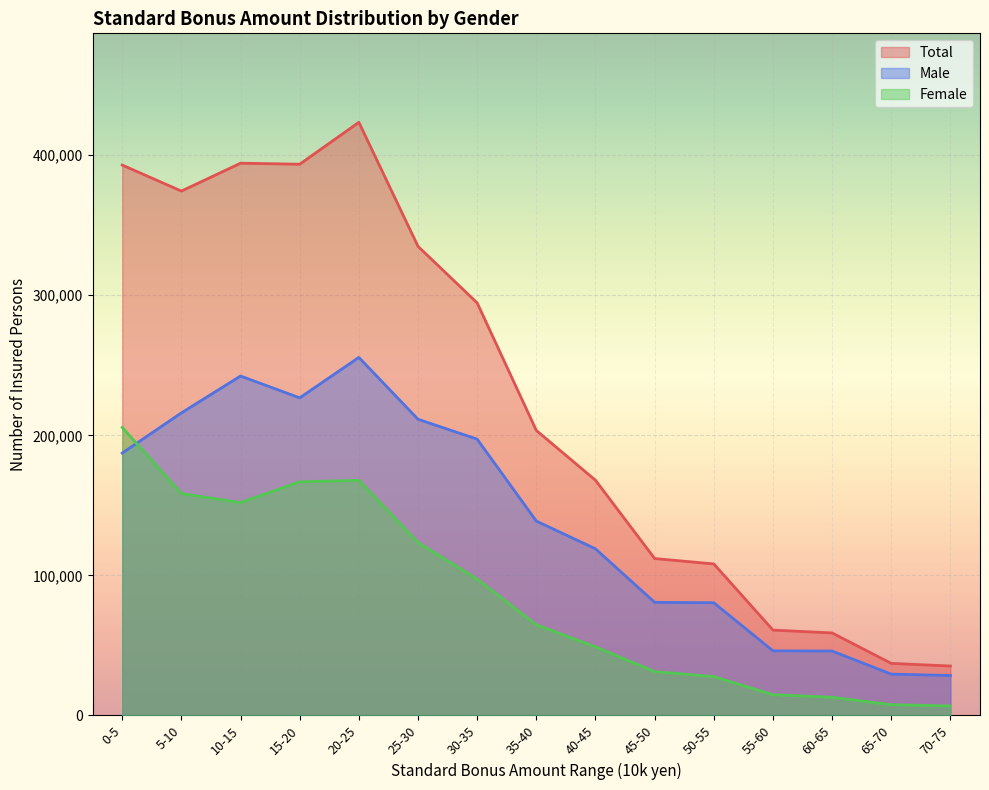

Reading left to right, list all the values displayed in this chart.

Total: 392974	374400	394304	393574	423504	334920	294551	203473	167919	112029	108158	60922	58897	37148	35271
Male: 187338	216016	242345	226751	255628	211468	197254	138777	118942	80742	80456	46109	45969	29482	28520
Female: 205636	158384	151959	166823	167876	123452	97297	64696	48977	31287	27702	14813	12928	7666	6751